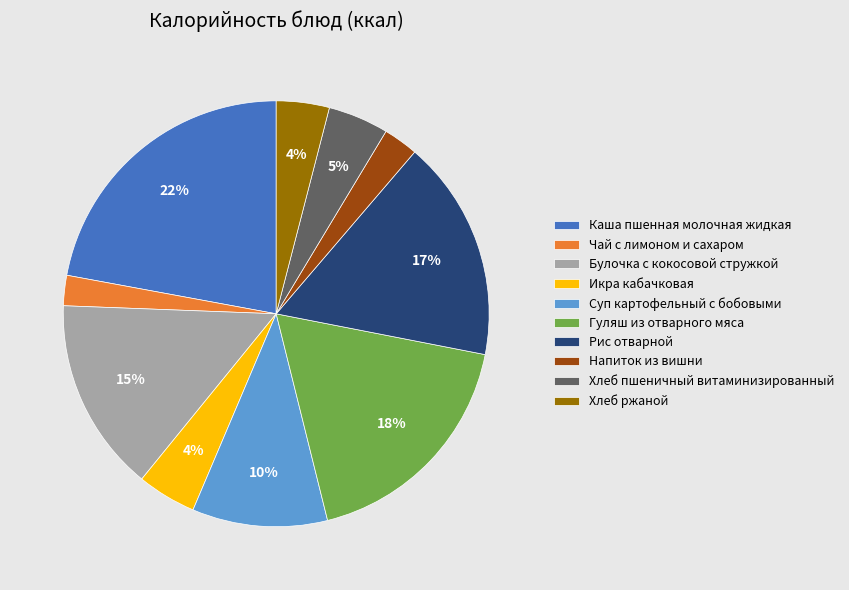

Count the number of slices in the pie.

10